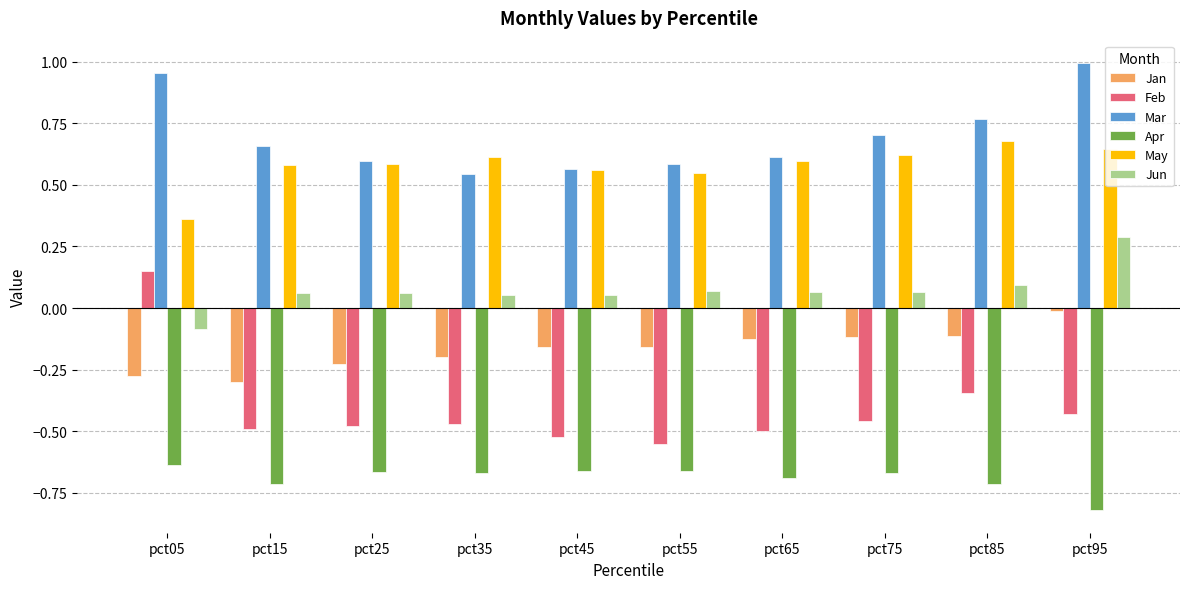

How many bars are there in total?

60